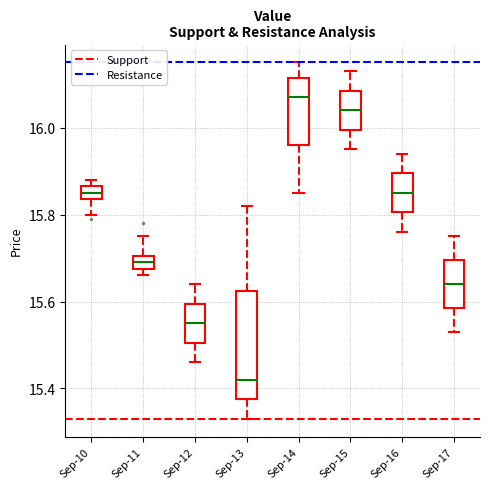

Which box is the tallest, from its lower edge to its upper edge?

Sep-13